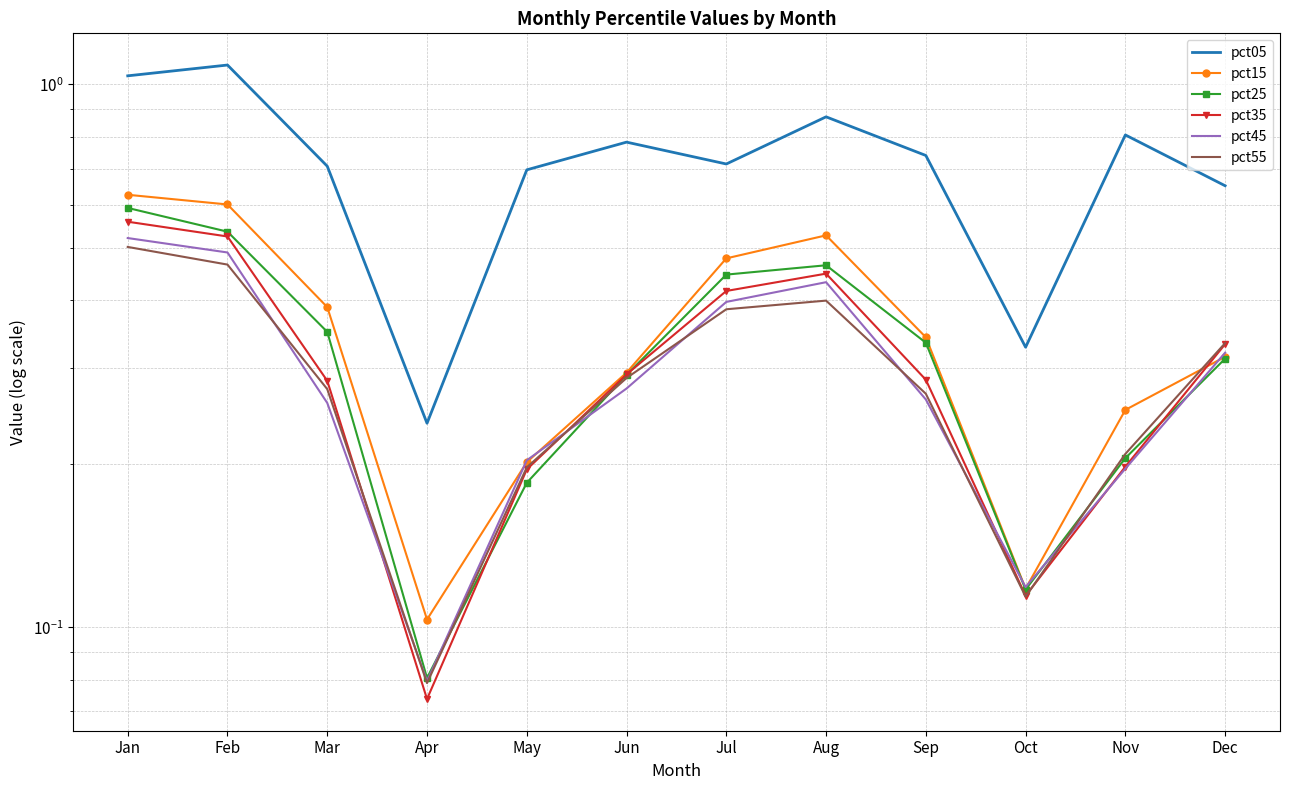

What is the difference between the pct55 values at Oct and Jun?

0.2